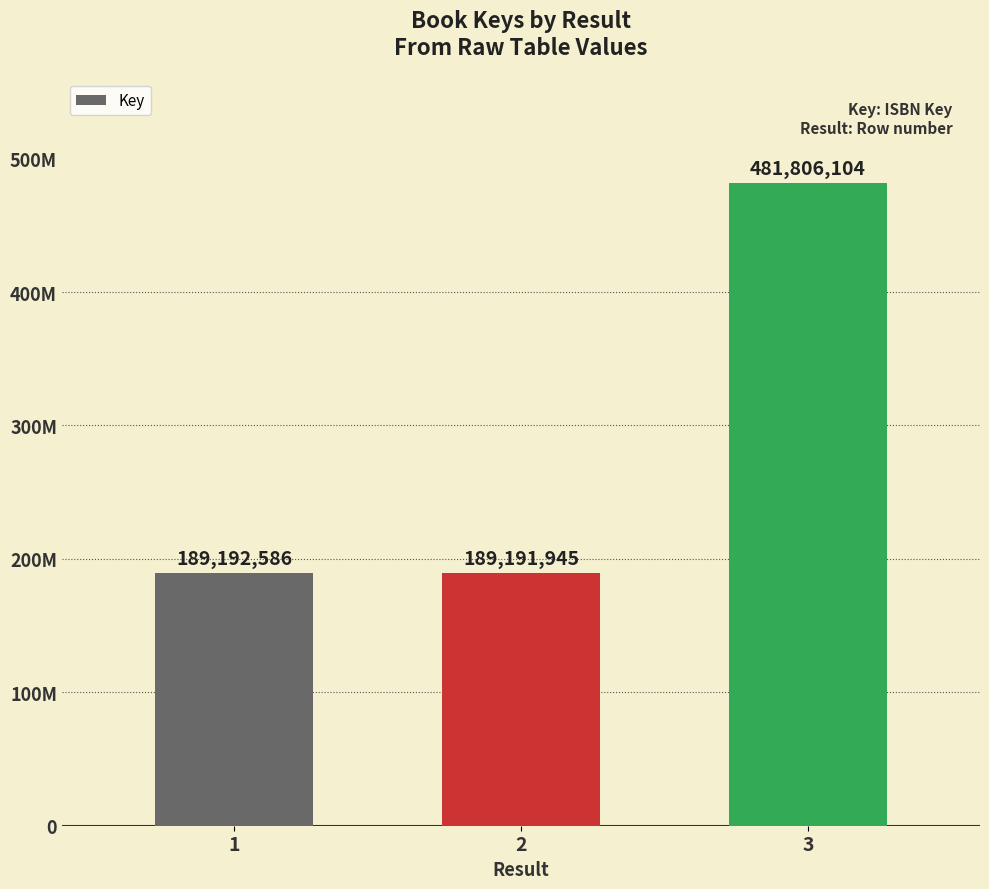

Which has a higher value, 2 or 3?

3